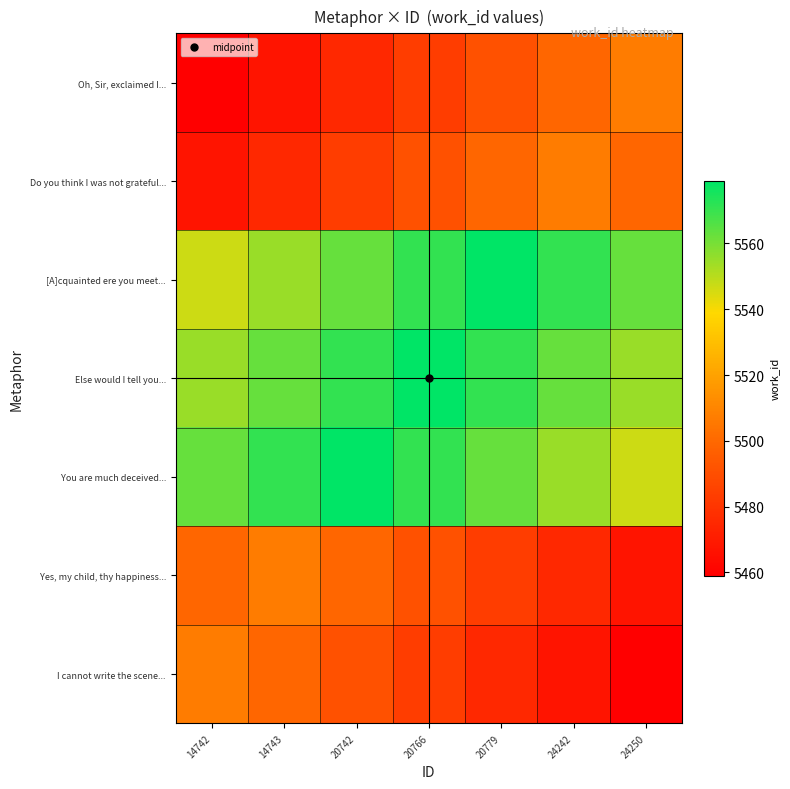

Count the number of data series in this chart.

7